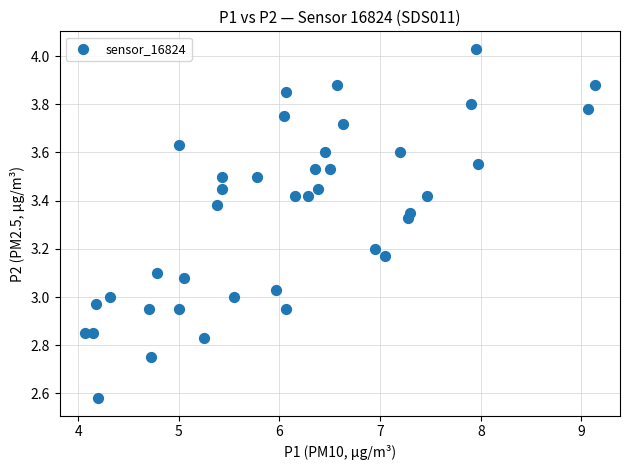

What is the range of X values (max minus min)?

5.1